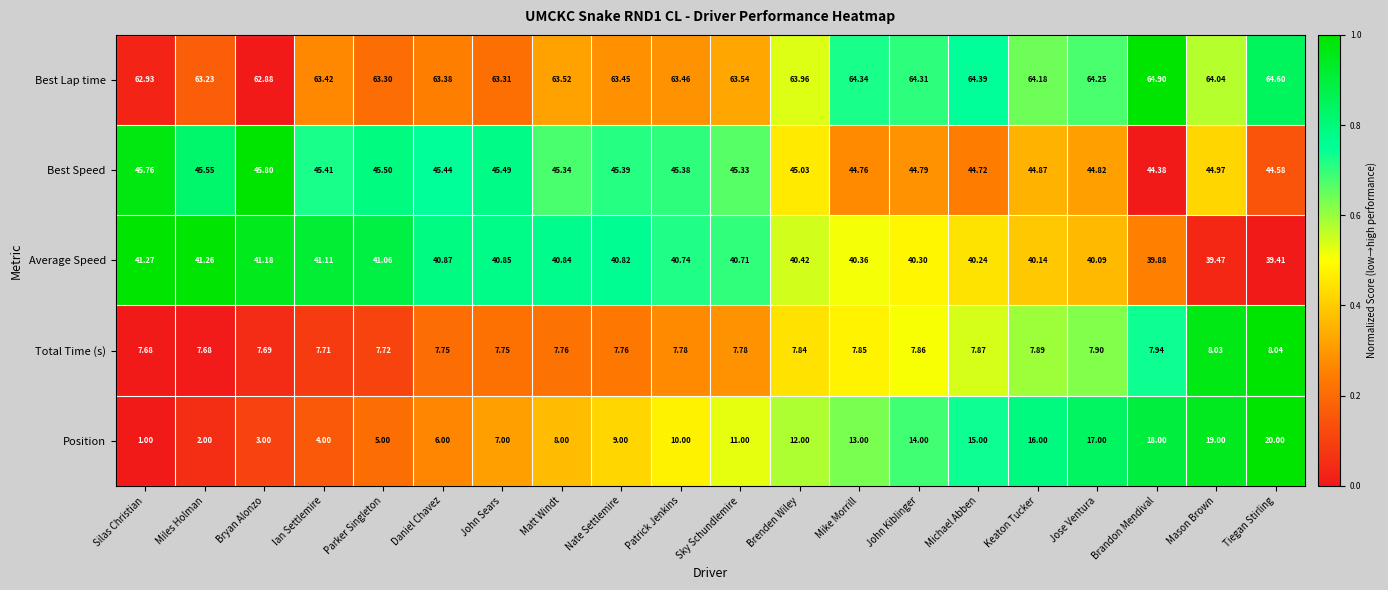

Which series has the largest total across all categories?

Best Lap time